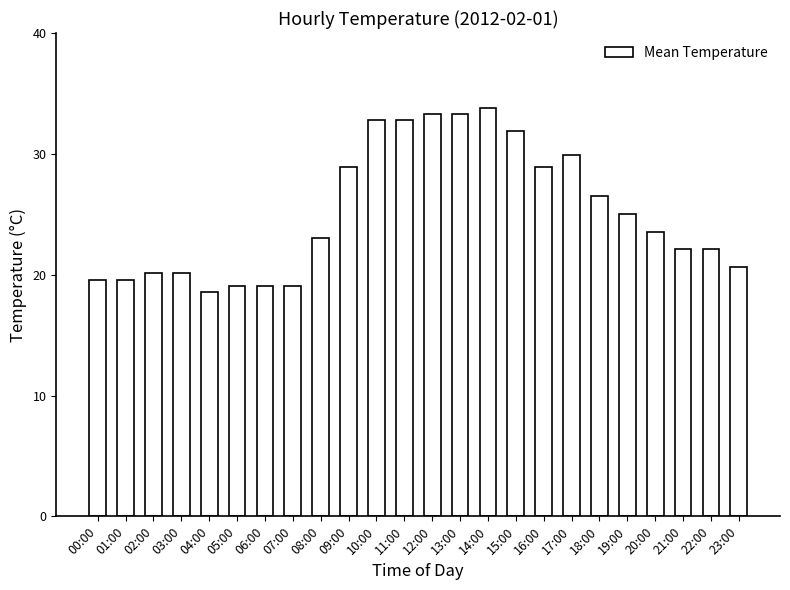

Count the number of categories in the chart.

24